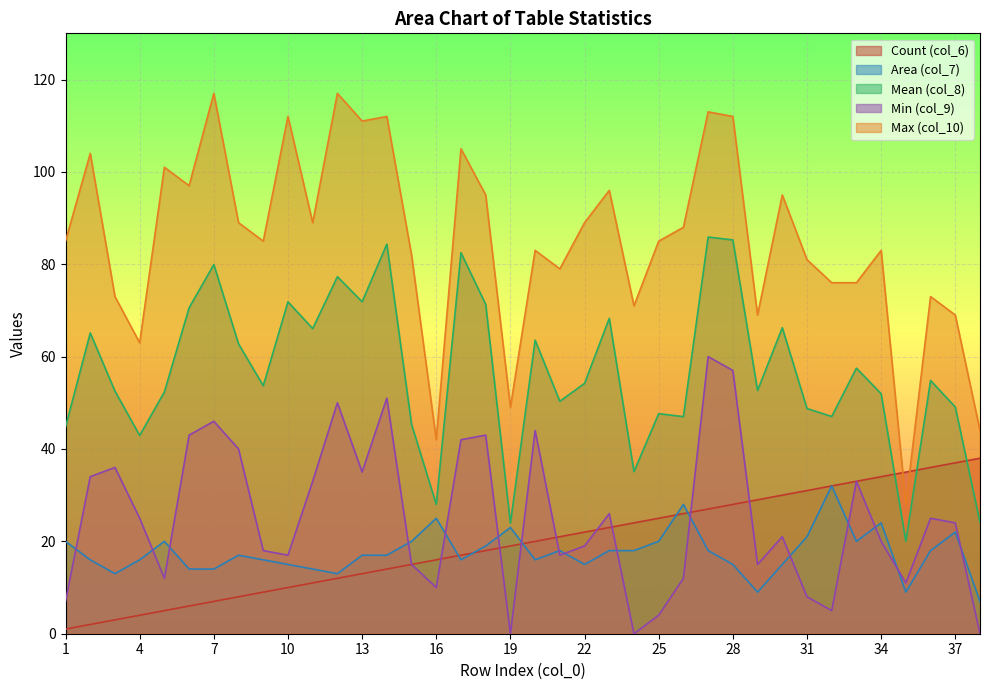

Does the chart display data point markers on the line(s)?

No